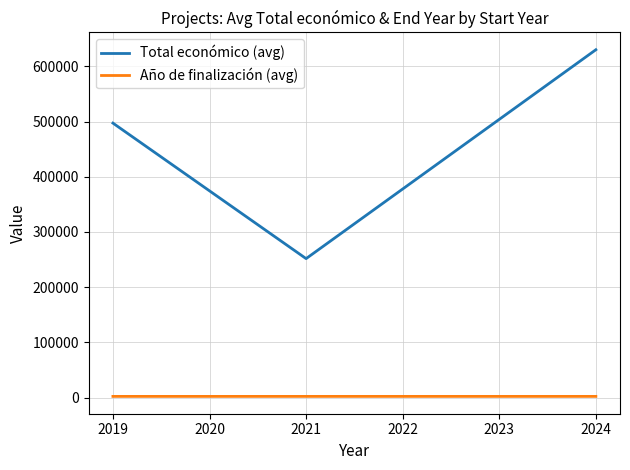

What is the difference between the second highest and minimum values in the Total económico (avg) series?

245622.8